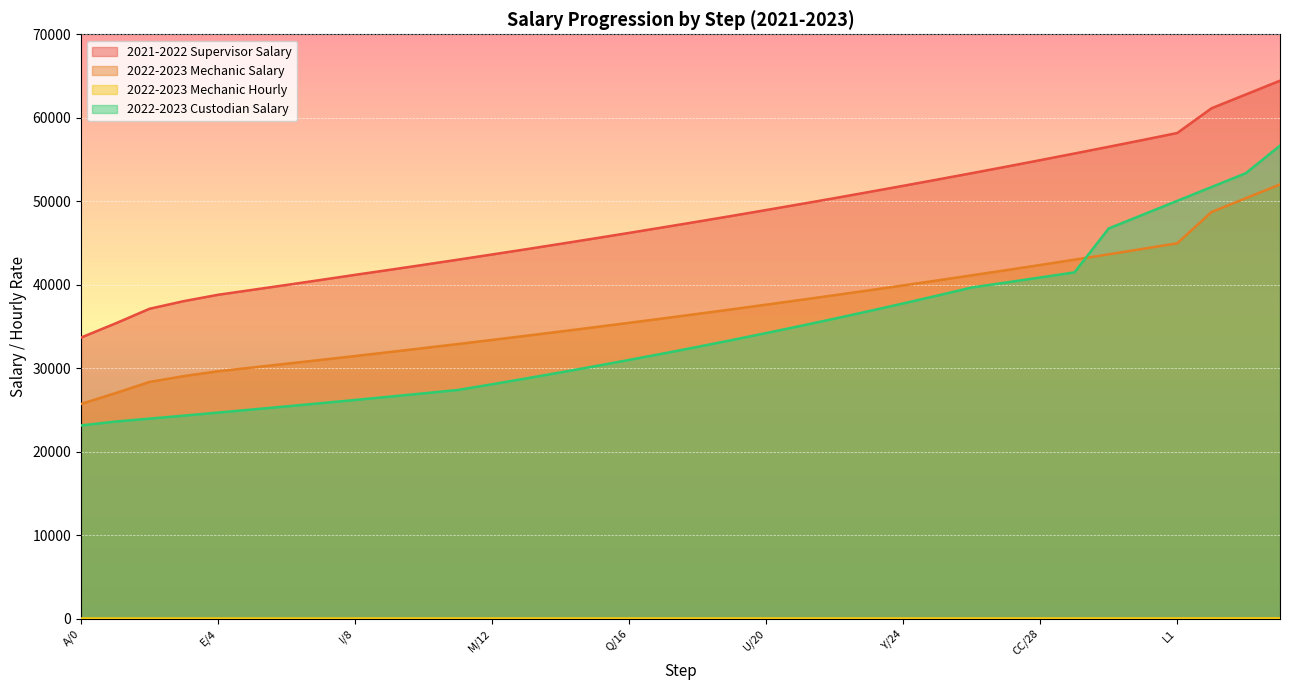

True or false: 2022-2023 Mechanic Hourly and 2022-2023 Mechanic Salary cross at least once.

False